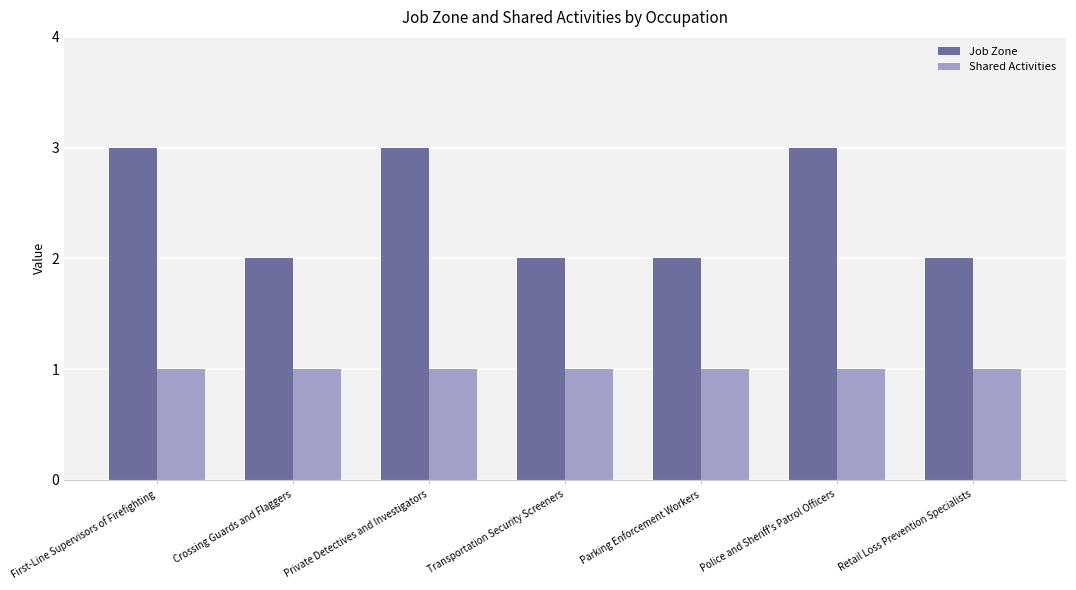

What is the maximum value for Shared Activities?

1